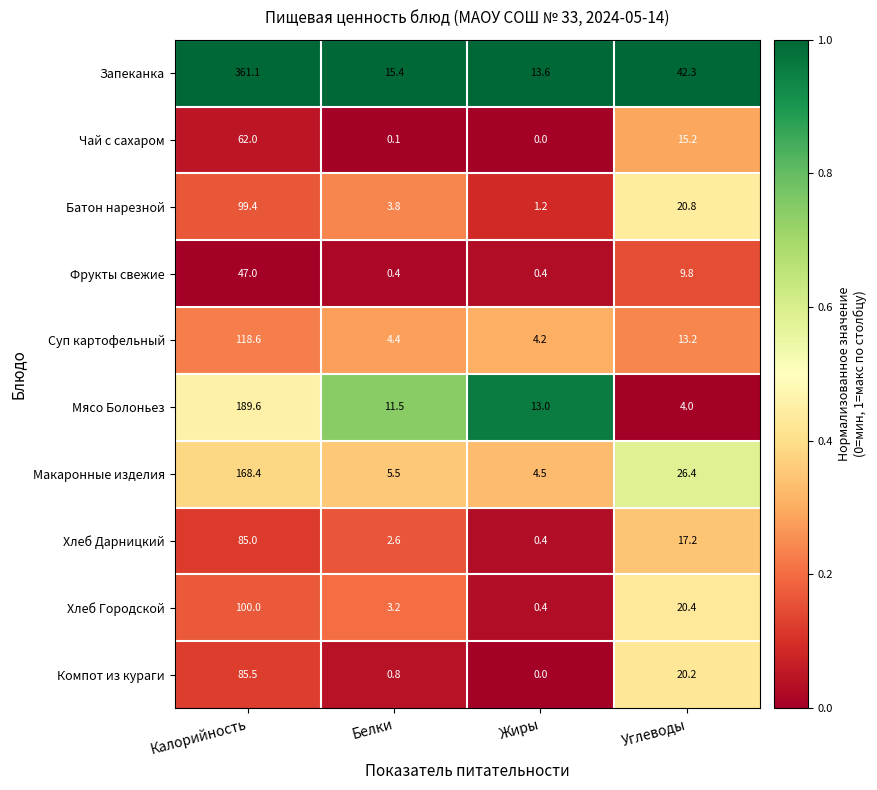

What is the sum of all Хлеб Городской values?

124.0